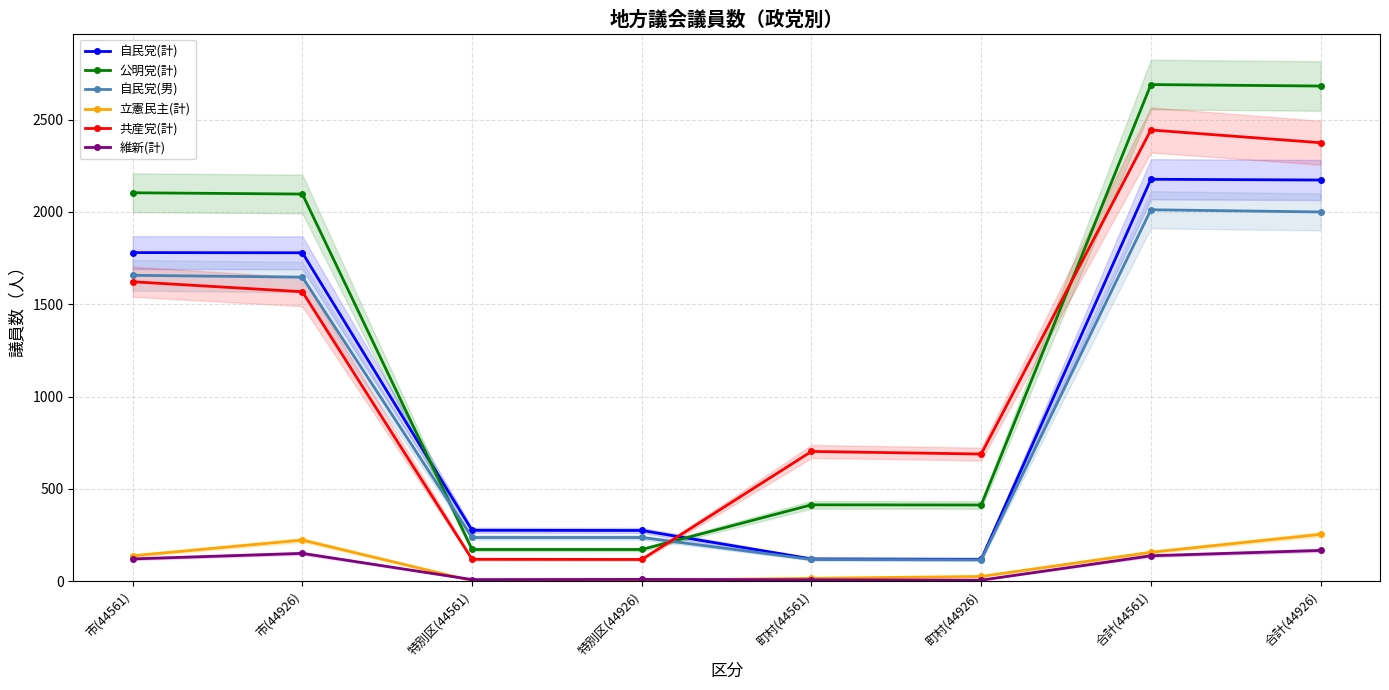

What is the maximum value shown in the chart?

2690